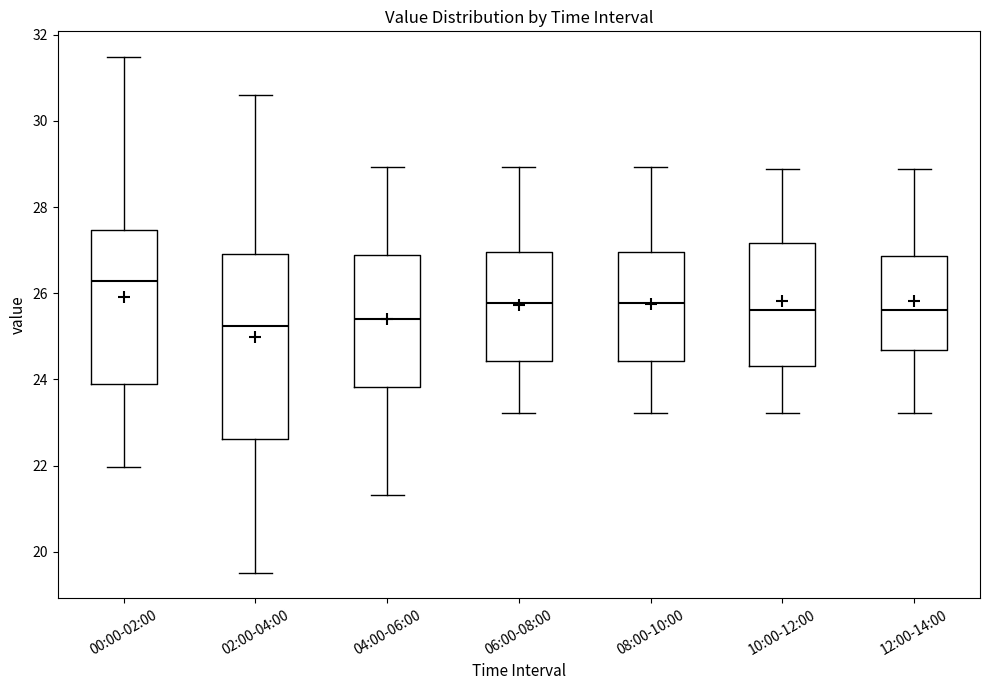

Reading left to right, transcribe this box plot: for each box, give where its median line is, the range the box spans, and where its two whiskers end, as read against the y-axis. The values are not printed on the chart, so give them approximately, as read against the axis.

00:00-02:00: median 26.2, box 23.8 to 27.4, whiskers 22.0 to 31.4
02:00-04:00: median 25.2, box 22.6 to 27.0, whiskers 19.6 to 30.6
04:00-06:00: median 25.4, box 23.8 to 26.8, whiskers 21.4 to 29.0
06:00-08:00: median 25.8, box 24.4 to 27.0, whiskers 23.2 to 29.0
08:00-10:00: median 25.8, box 24.4 to 27.0, whiskers 23.2 to 29.0
10:00-12:00: median 25.6, box 24.4 to 27.2, whiskers 23.2 to 28.8
12:00-14:00: median 25.6, box 24.6 to 26.8, whiskers 23.2 to 28.8